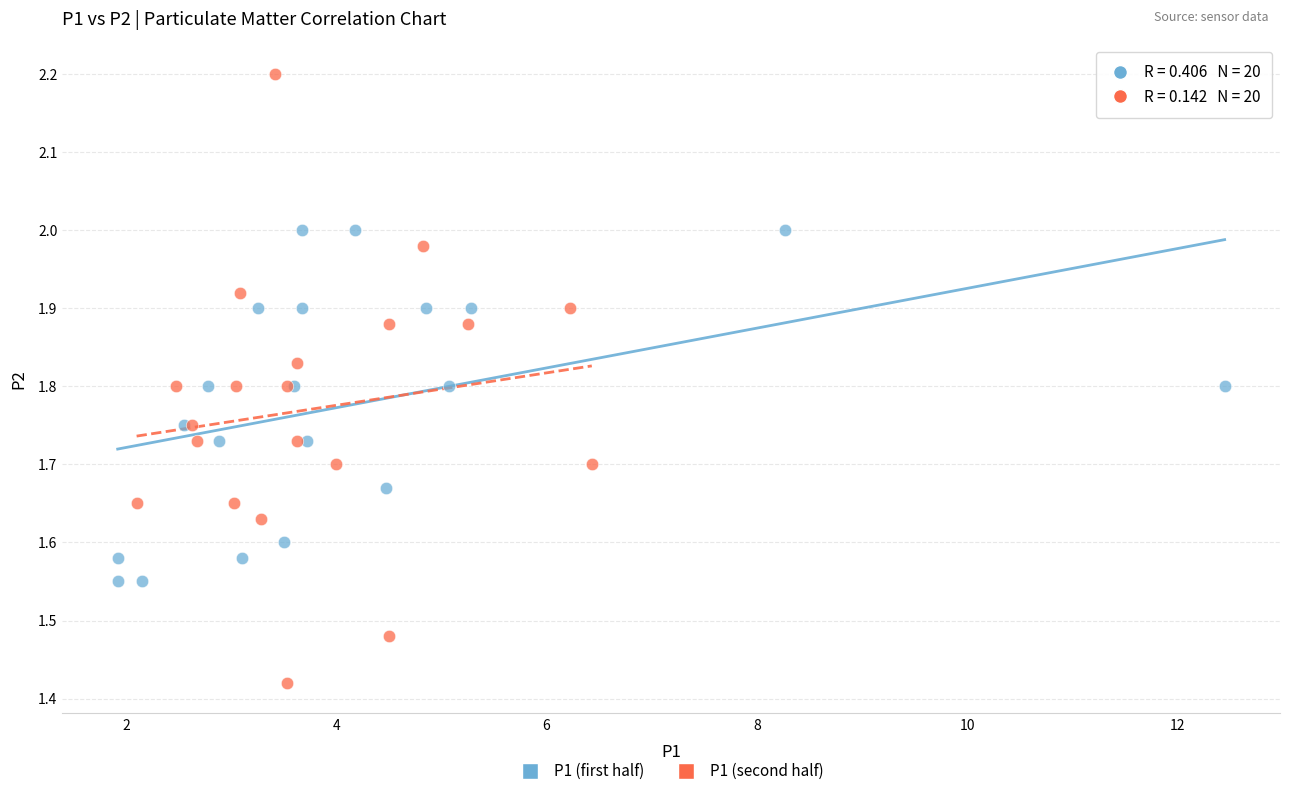

Which series reaches the minimum Y coordinate?

P1 (second half)